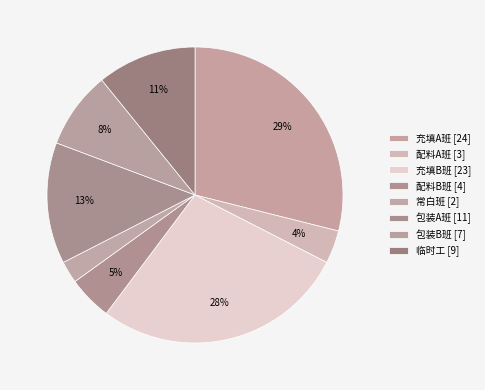

Does 充填B班 account for over 50% of the chart?

No